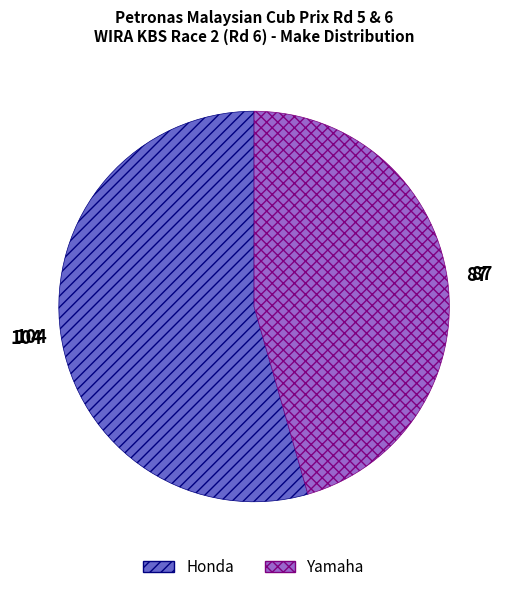

True or false: Yamaha accounts for 39% of the total.

False